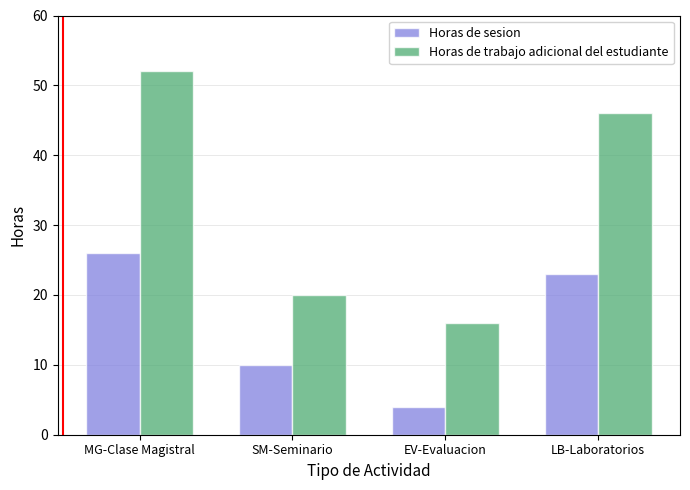

What are all the series names shown in the legend?

Horas de sesion, Horas de trabajo adicional del estudiante